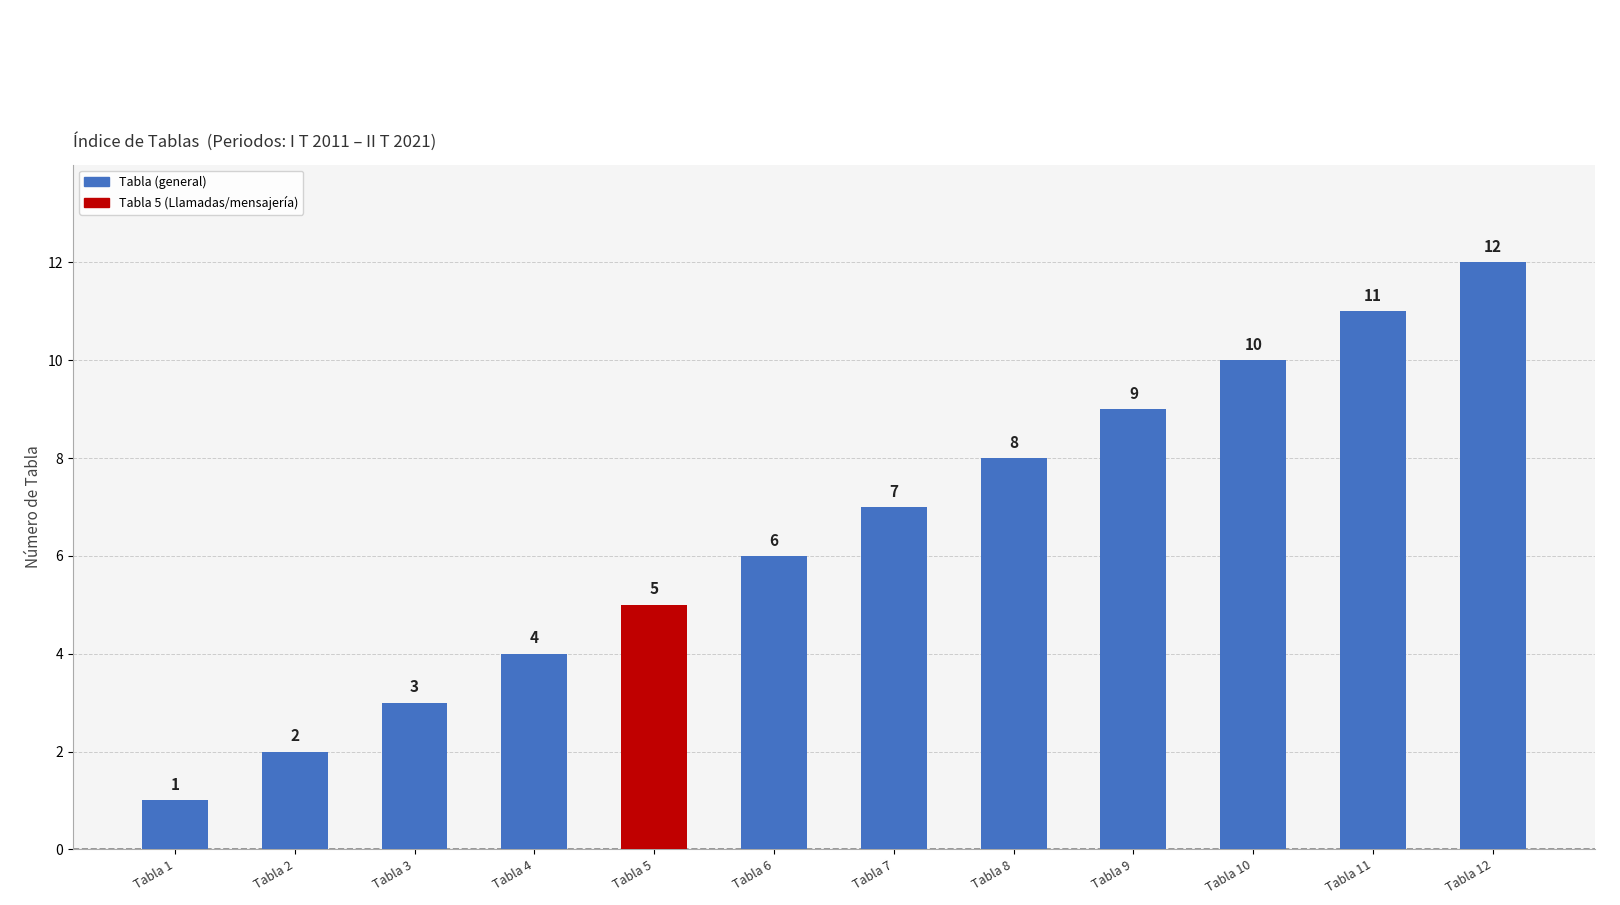

Reading left to right, what are all the values shown in this chart?

1	2	3	4	5	6	7	8	9	10	11	12